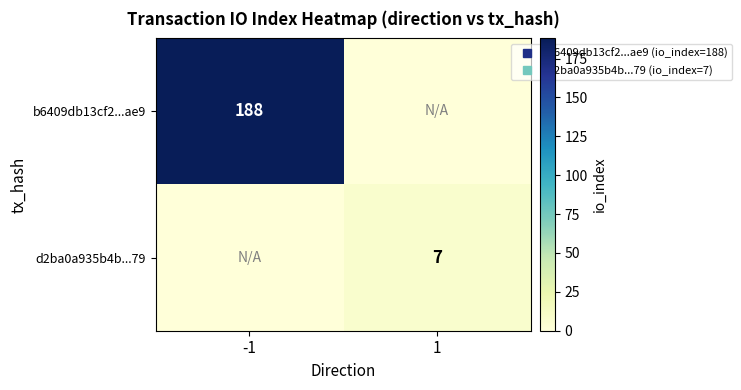

At which category is the sum across all series the highest?

-1